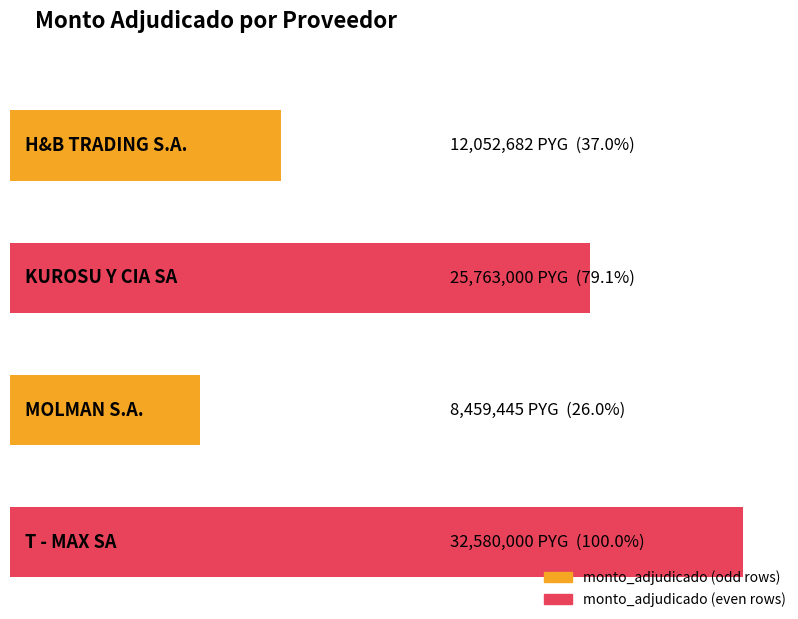

Rank the categories by value from highest to lowest.

T - MAX SA, KUROSU Y CIA SA, H&B TRADING S.A., MOLMAN S.A.